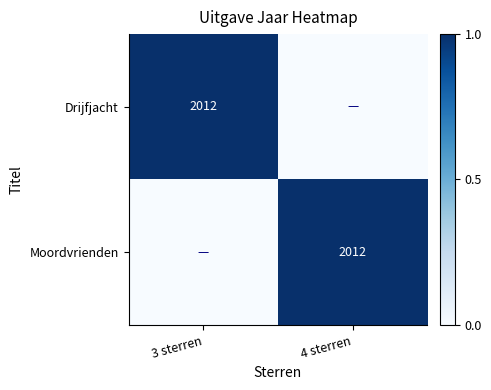

Which category has the lowest value across all series?

4 sterren